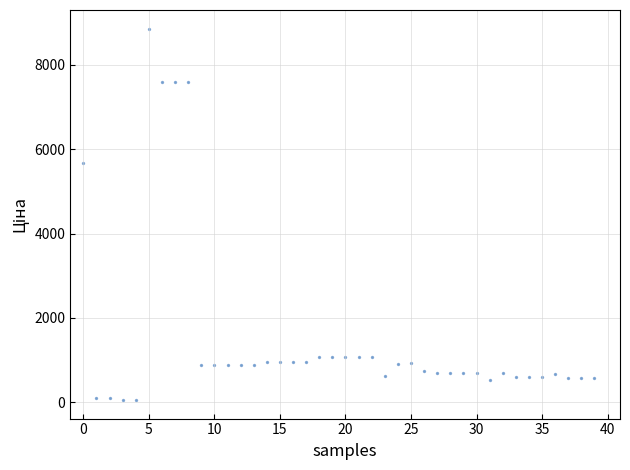

What is the range of Y values (max minus min)?

8799.6